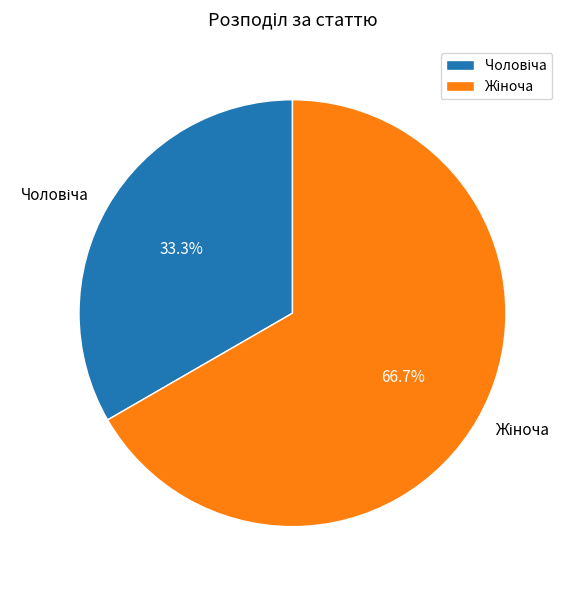

Is there a majority slice in this chart?

Yes